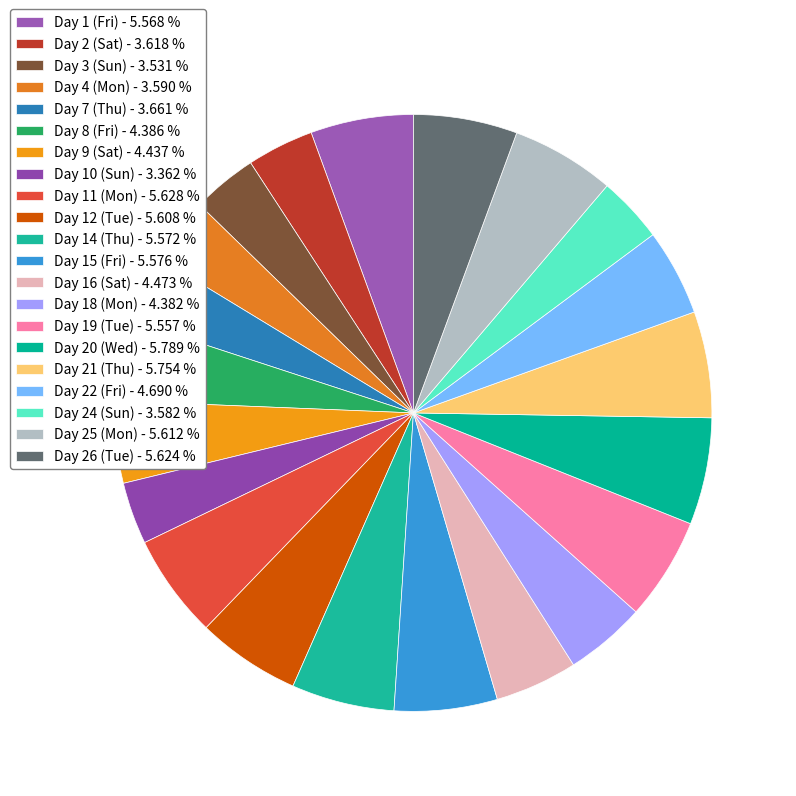

To the nearest percent, what is the combined percentage of Day 14 (Thu) and Day 11 (Mon)?

11%